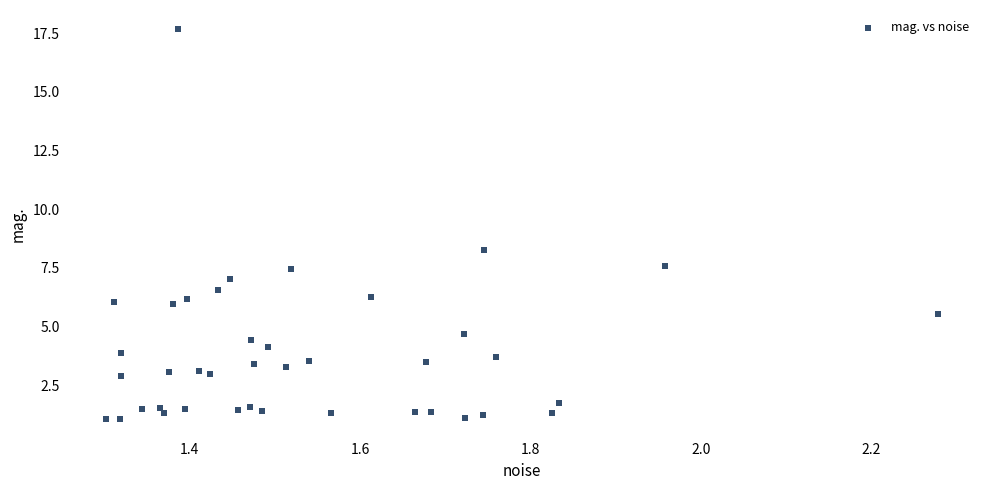

What Y value in the scatter plot is closest to 9?

8.2